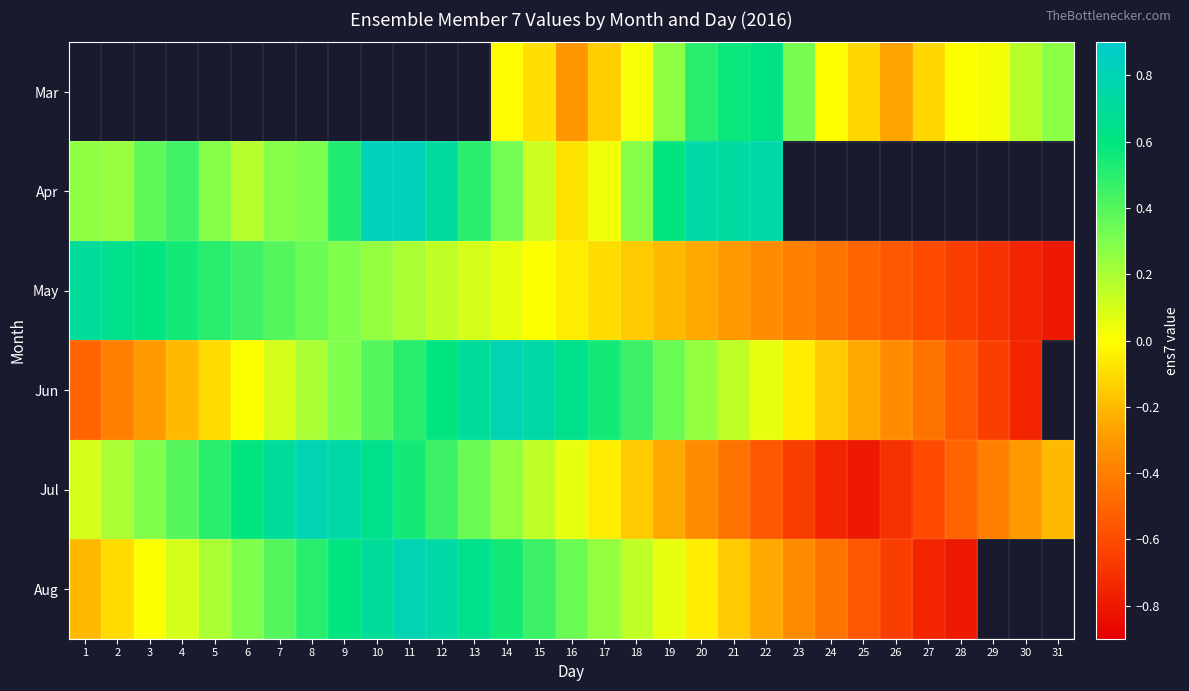

List the labels in order of May value, smallest first.

31, 30, 29, 28, 27, 26, 25, 24, 23, 22, 21, 20, 19, 18, 17, 16, 15, 14, 13, 12, 11, 10, 9, 8, 7, 6, 5, 4, 3, 2, 1